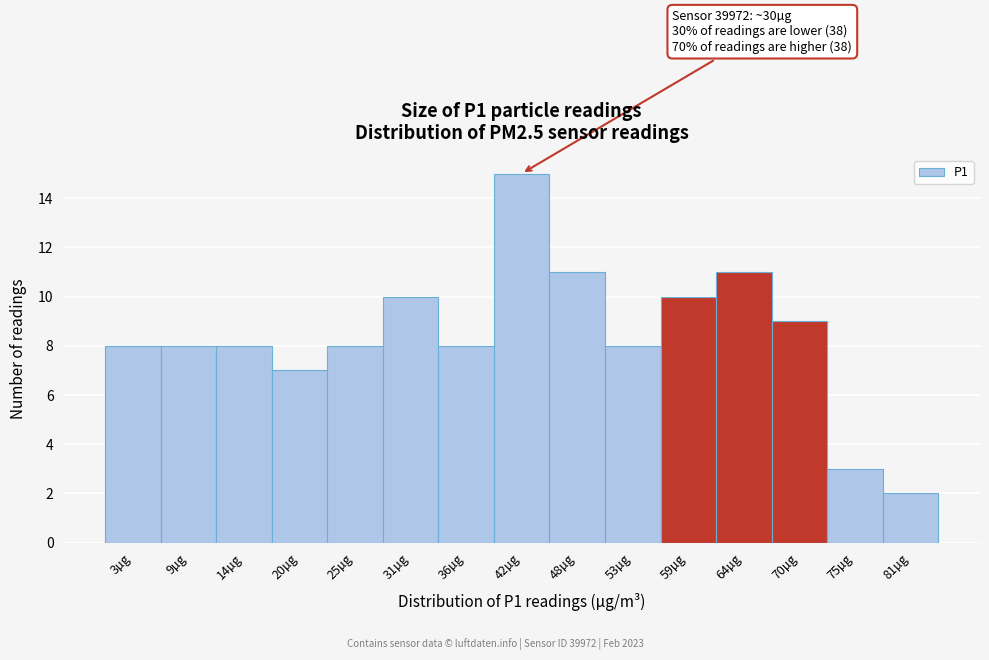

Reading right to left, what are all the values shown in this chart?

81µg=2	75µg=3	70µg=9	64µg=11	59µg=10	53µg=8	48µg=11	42µg=15	36µg=8	31µg=10	25µg=8	20µg=7	14µg=8	9µg=8	3µg=8